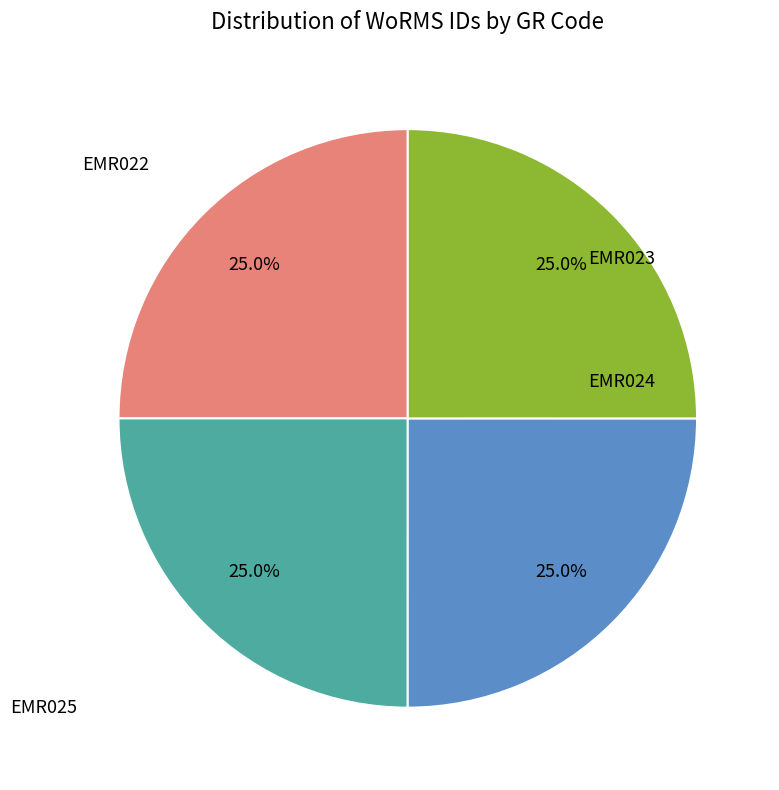

Does any single category account for the majority?

No